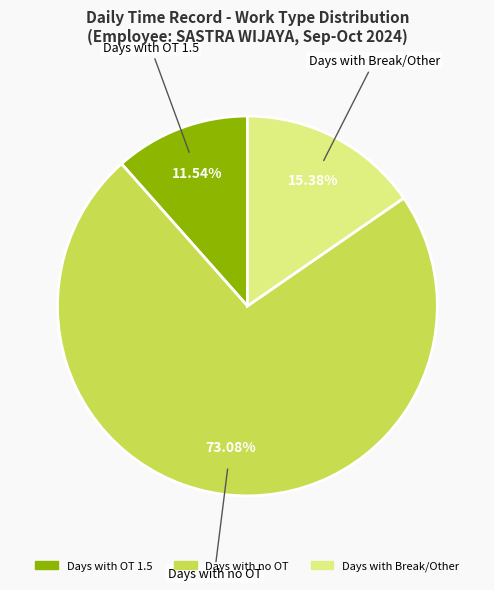

Is there any slice that represents more than half of the pie?

Yes